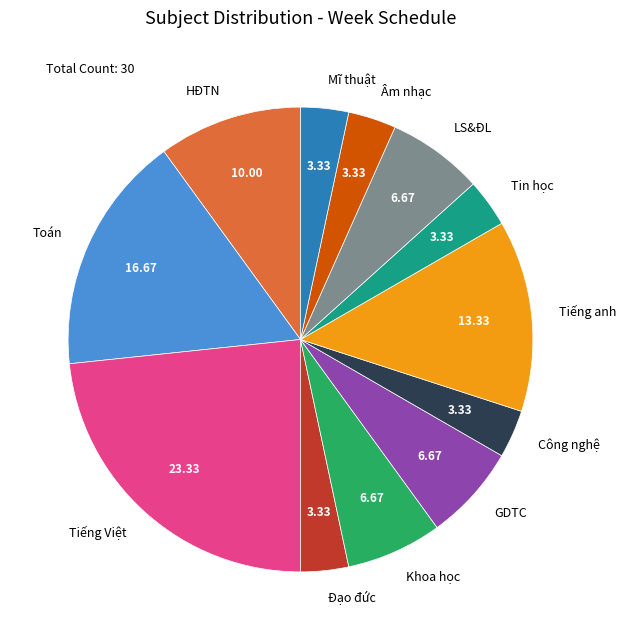

Does Âm nhạc represent more than half of the total?

No